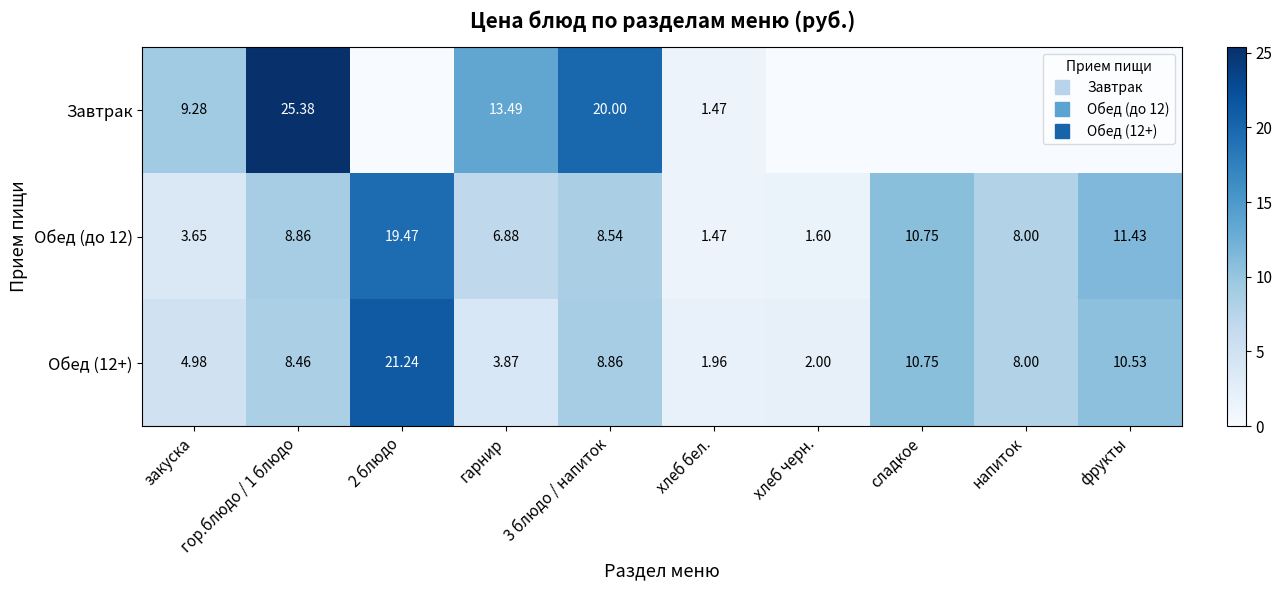

The value of Обед (12+) at хлеб бел. is 0.6. True or false?

False